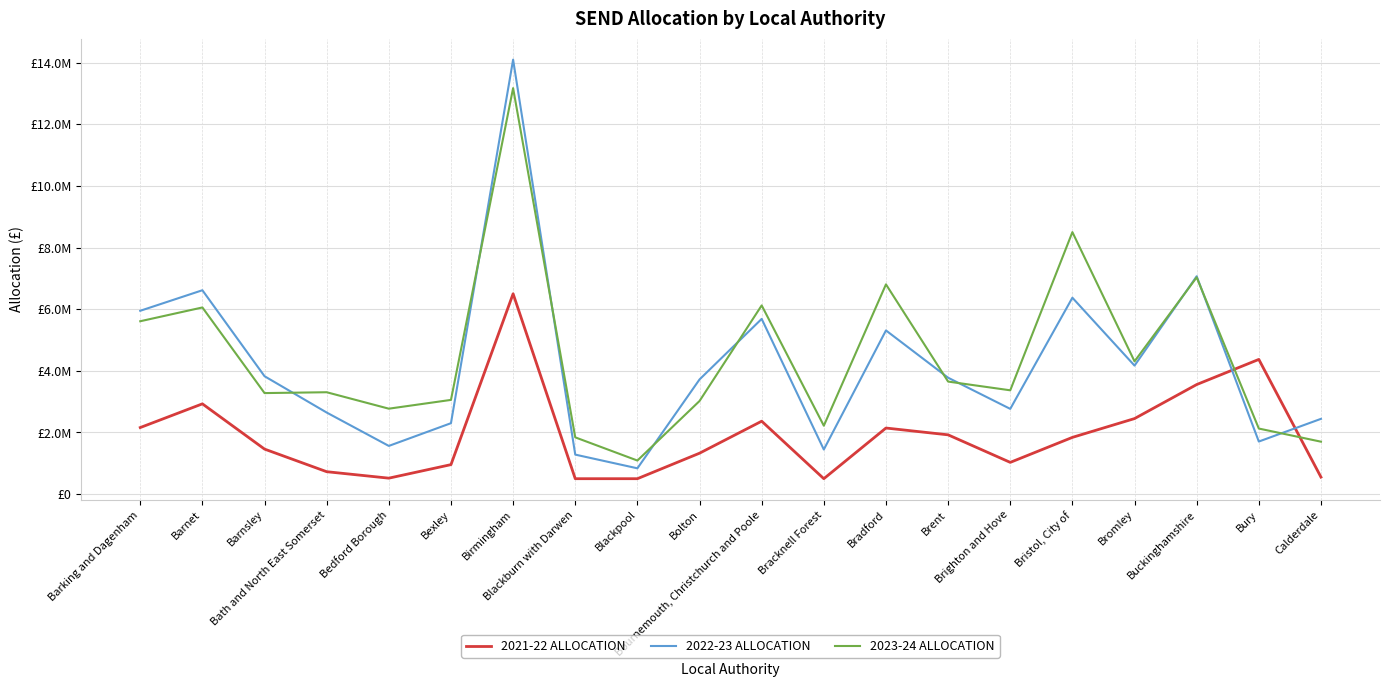

Which series has the largest total across all categories?

2023-24 ALLOCATION